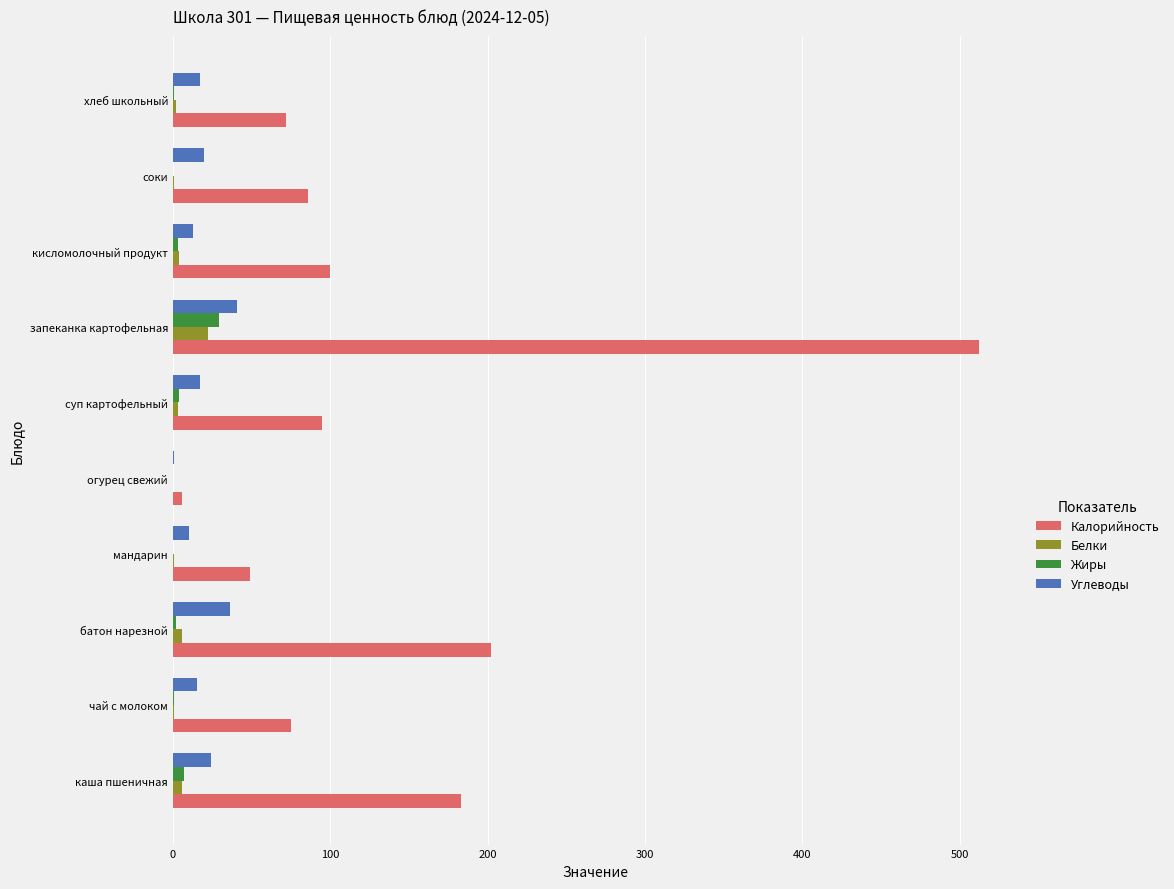

Is the value of Белки at хлеб школьный greater than the value of Углеводы at каша пшеничная?

No